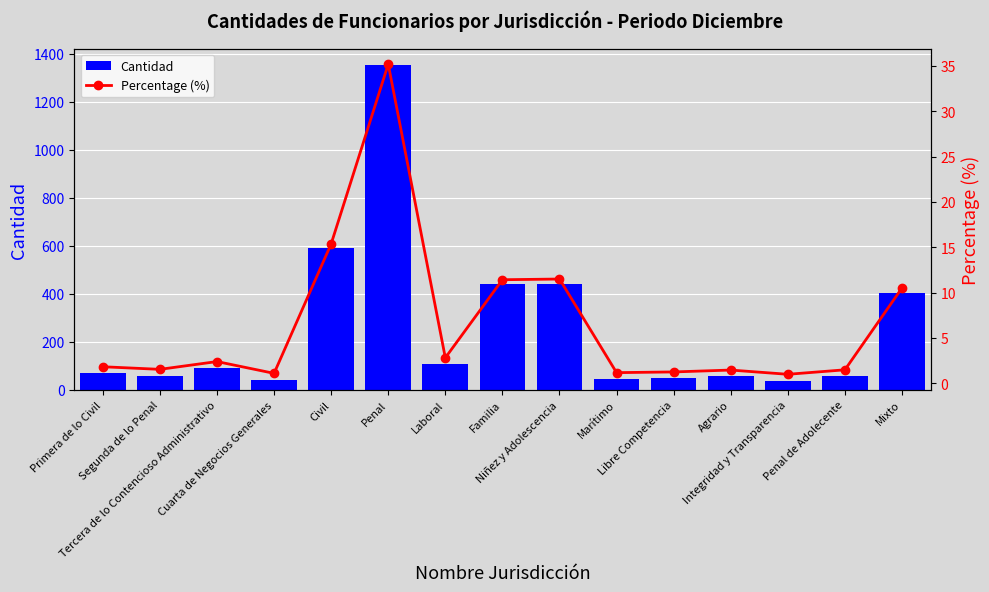

What is the average value of the Percentage (%) series?

6.7